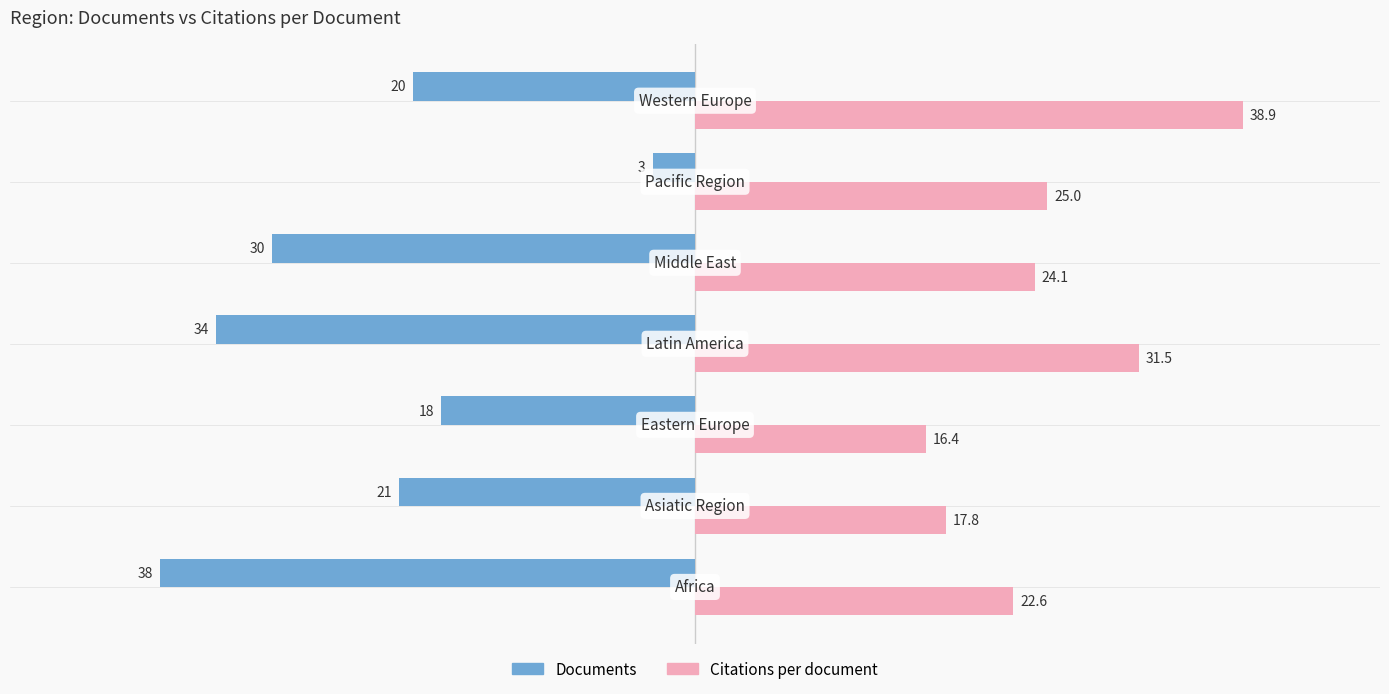

Which series has the largest range (max minus min)?

Documents